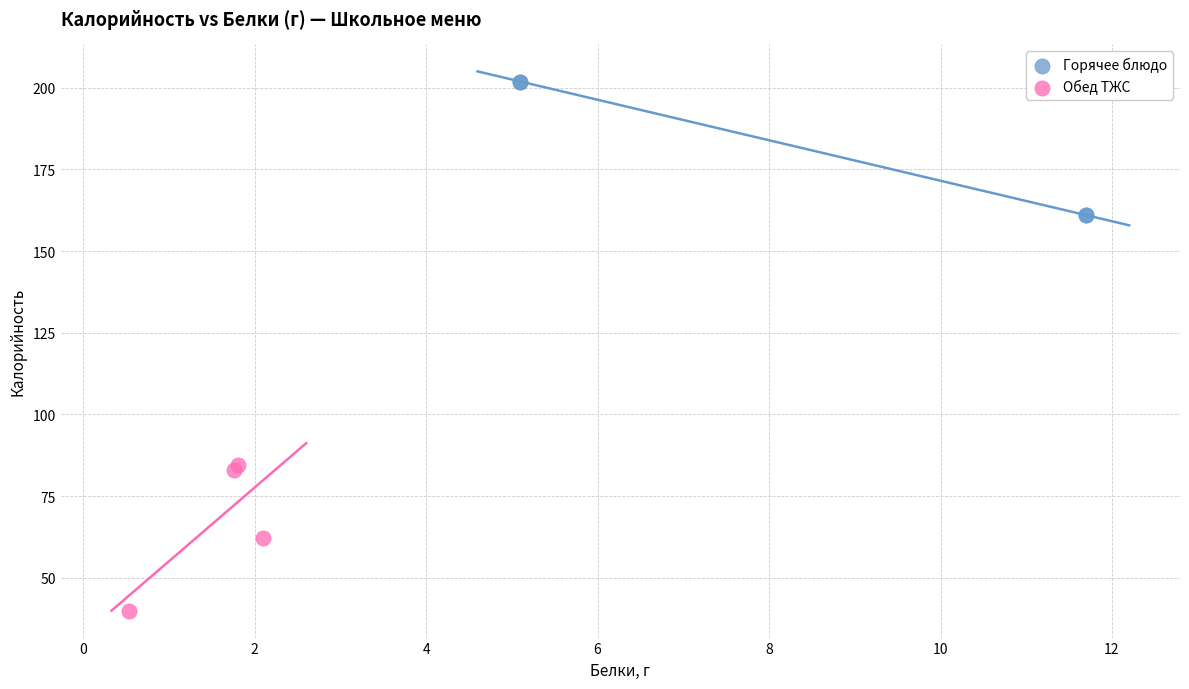

Which series contains the highest Y value?

Горячее блюдо